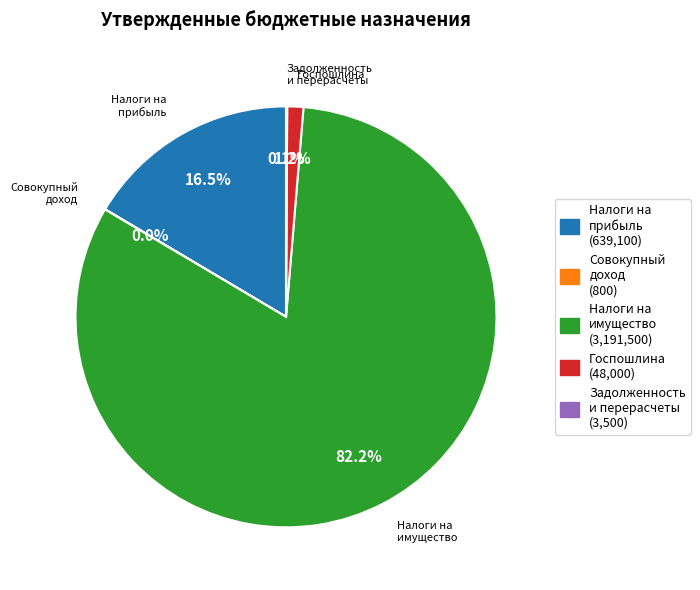

Is there any slice that represents more than half of the pie?

Yes